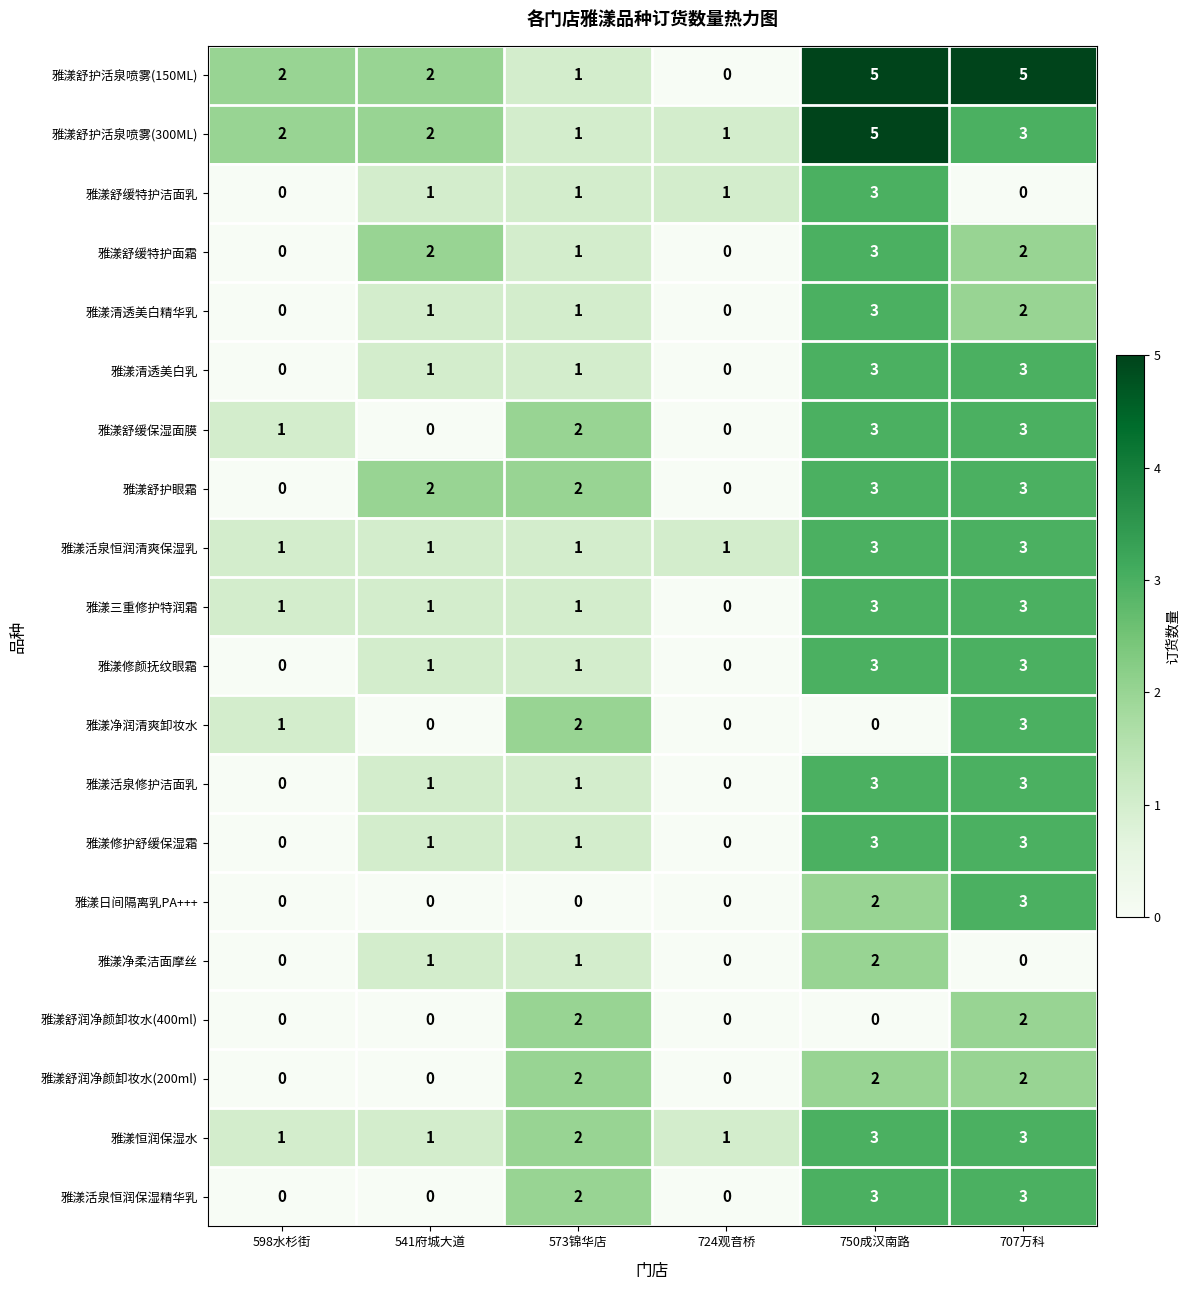

How many series are shown in this chart?

20